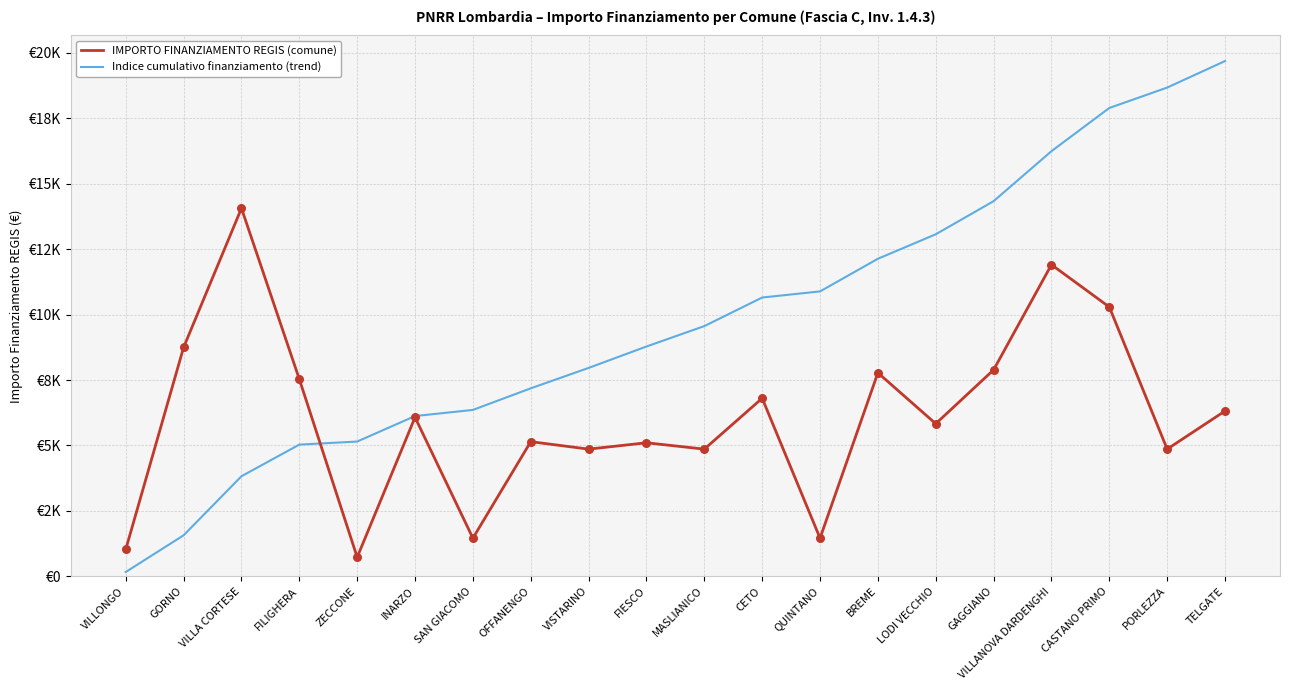

At which category is the sum across all series the highest?

CASTANO PRIMO